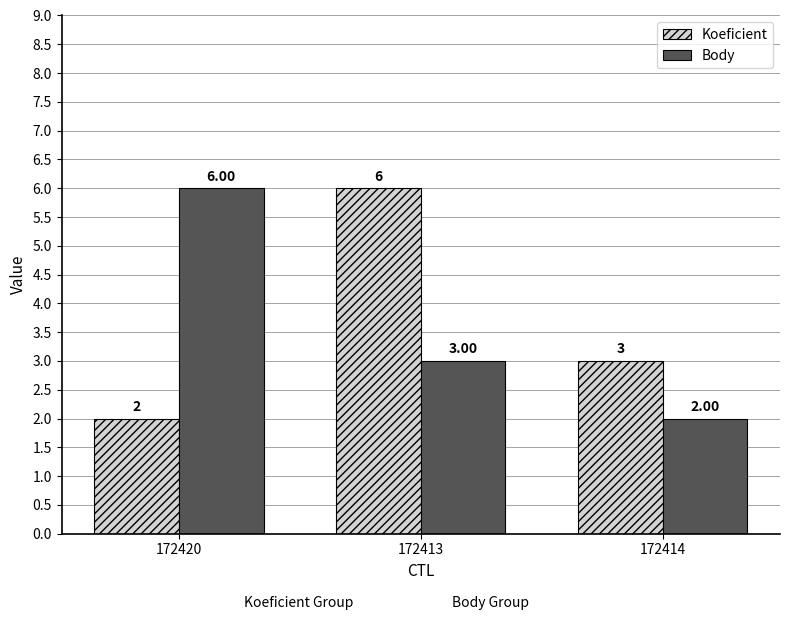

How many bars are there in each group?

2